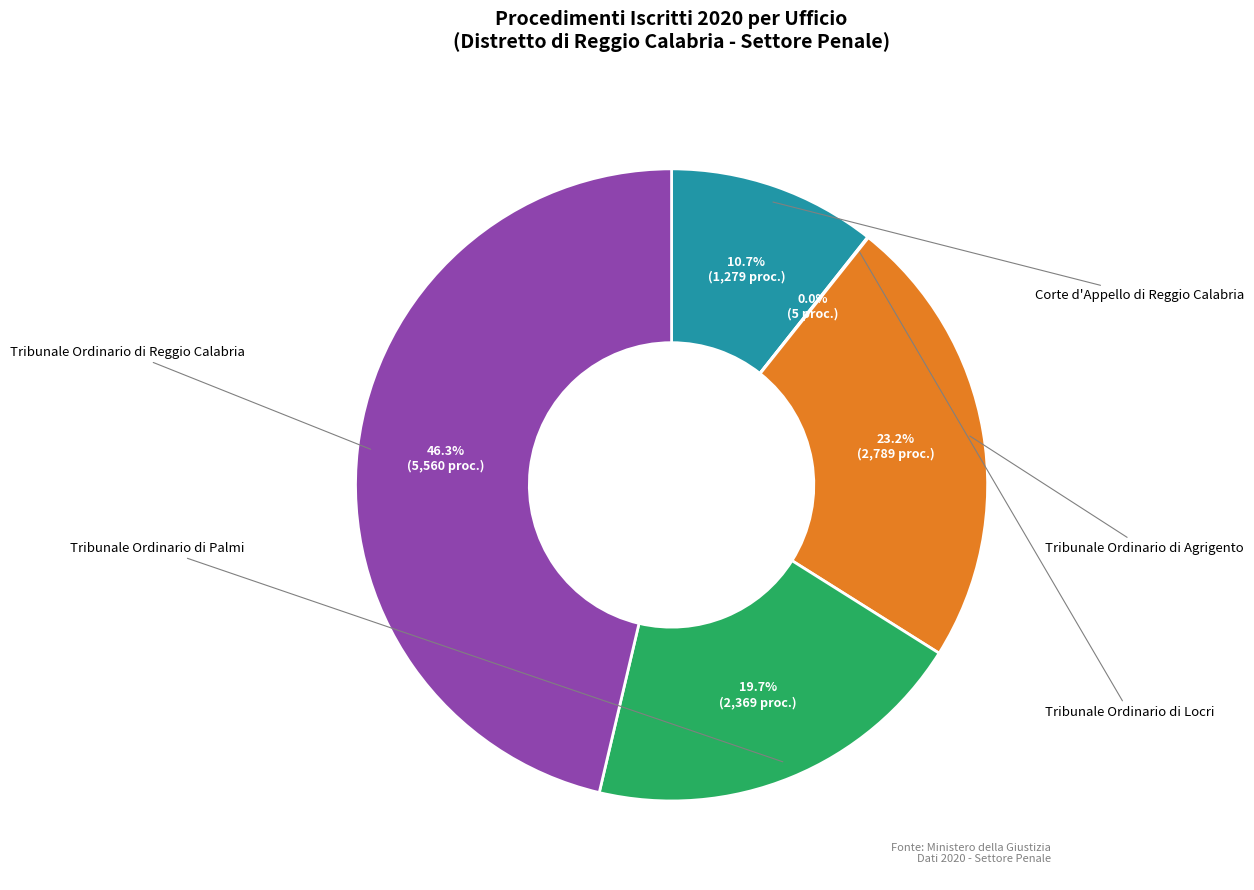

Is there any slice that represents more than half of the pie?

No